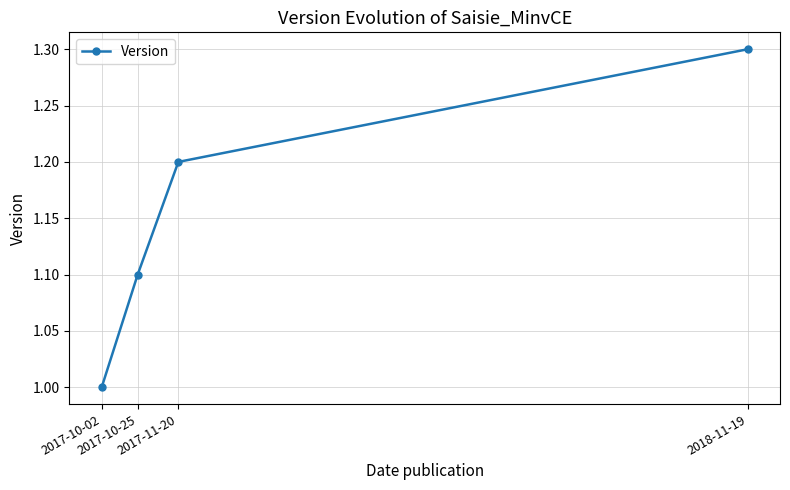

At which label is the value closest to 1?

2017-10-02